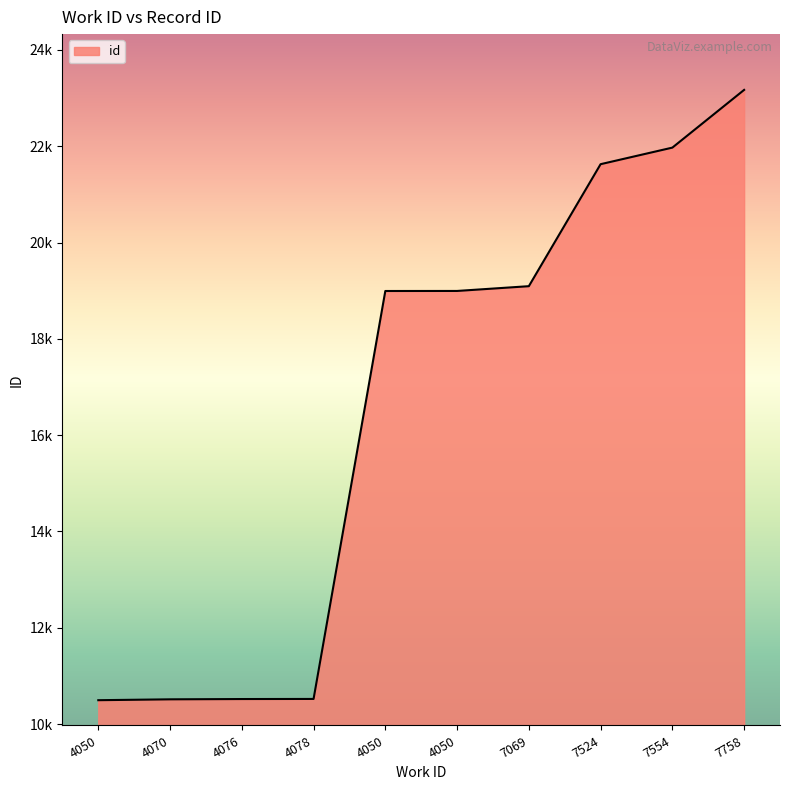

True or false: the data shows 14571 at 4050.

False